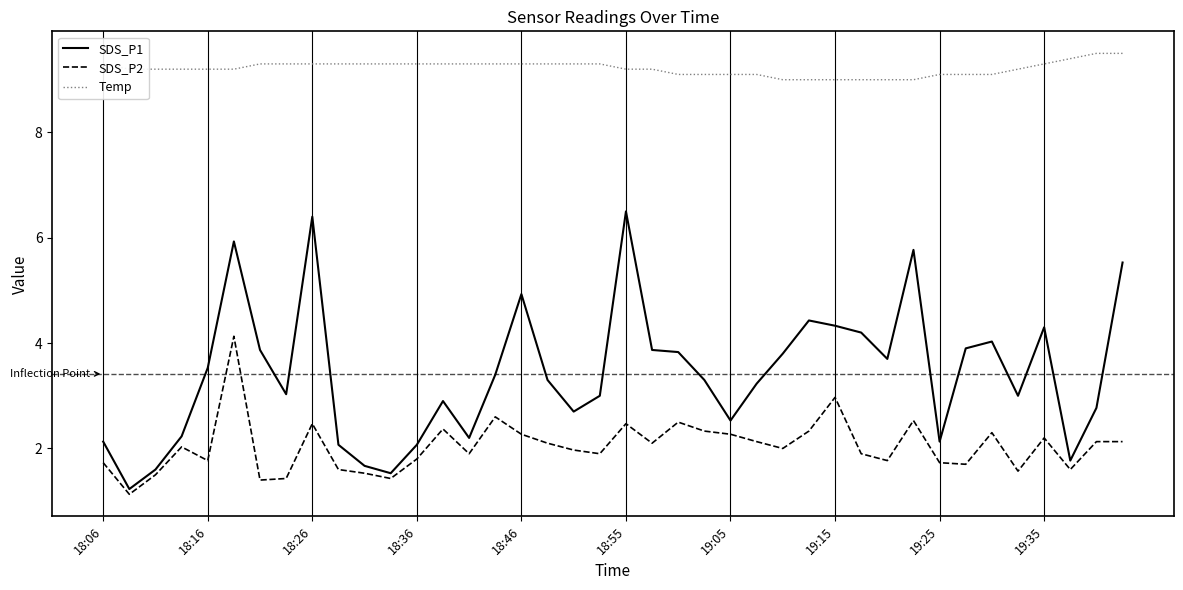

What is the difference between the maximum and minimum values in the Temp series?

0.5